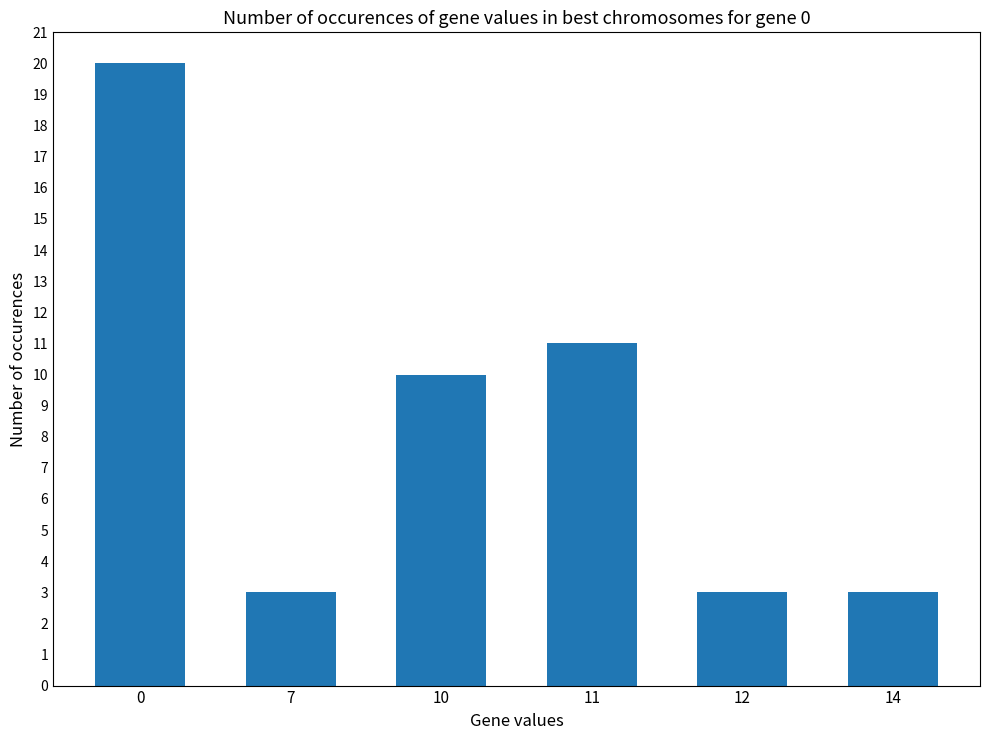

What value does the data have at 14?

3